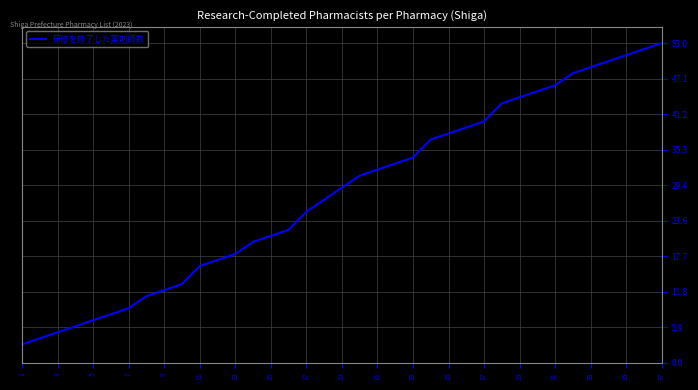

What is the difference between the second highest and second lowest values?

48